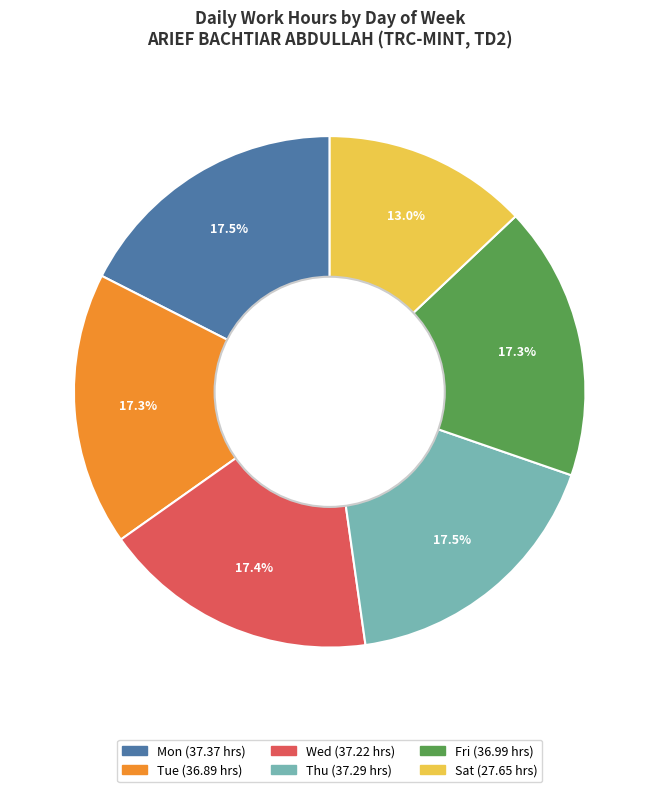

Is there any slice that represents more than half of the pie?

No